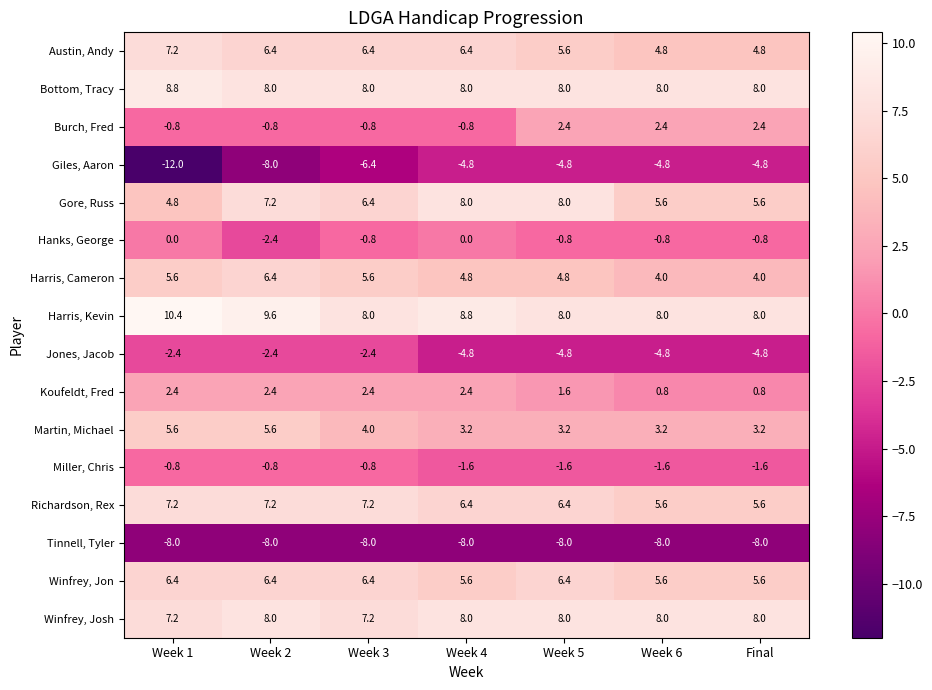

What is the difference between the maximum and minimum values in the Giles, Aaron series?

7.2